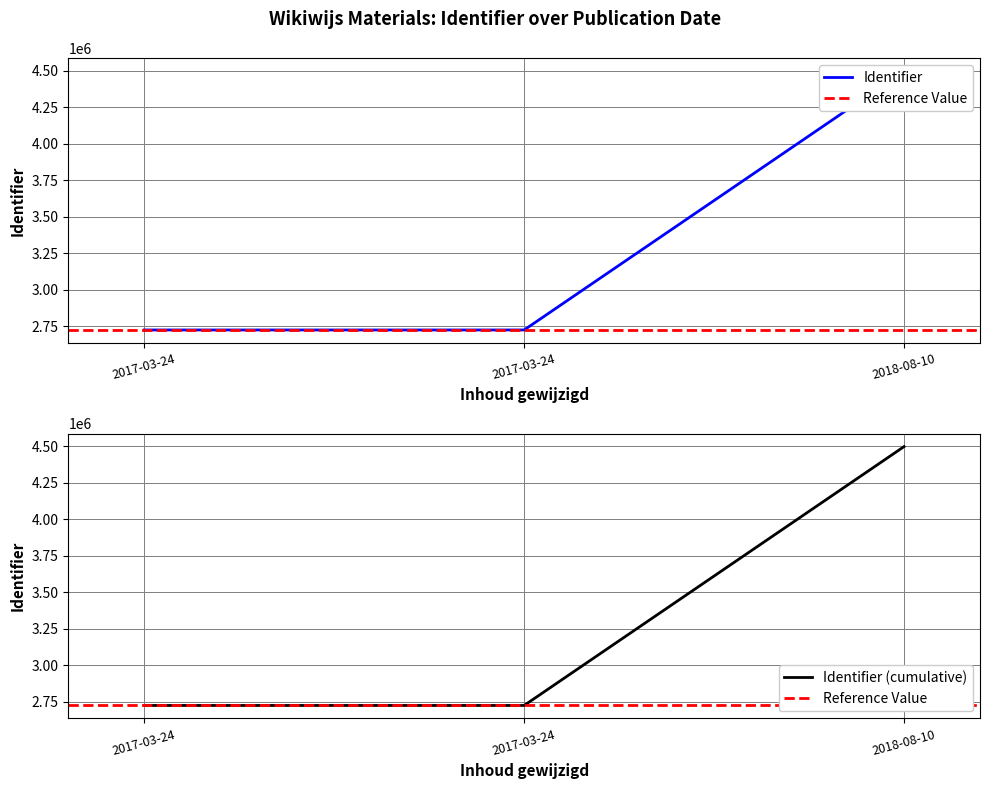

Reading left to right, extract all data points from this chart.

2725717	2725719	4496896